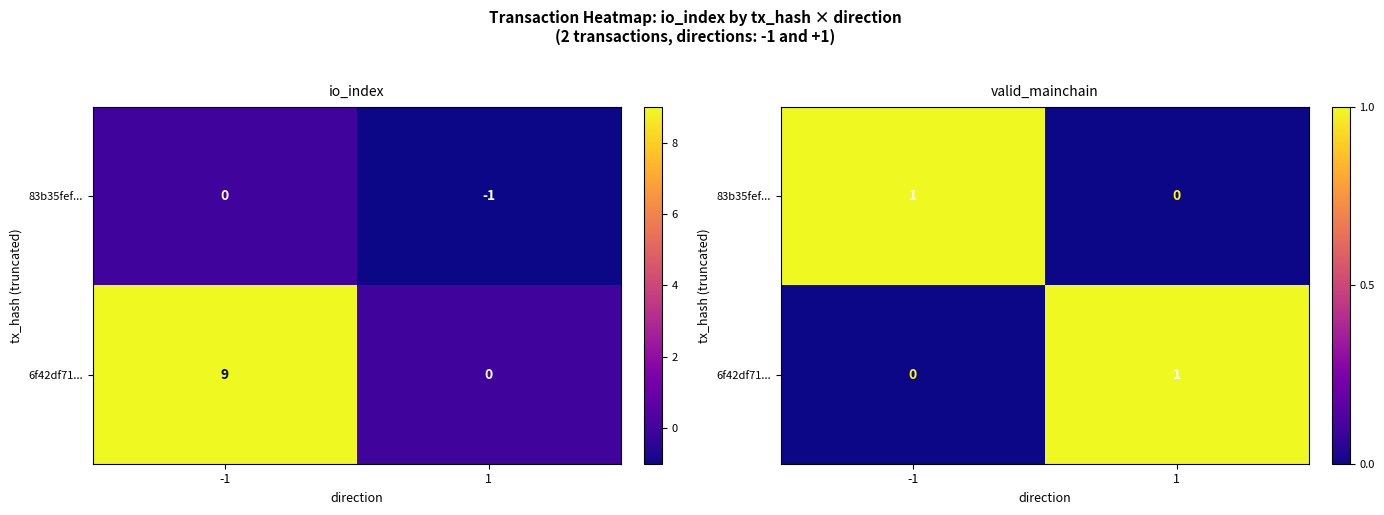

How many categories are shown in the chart?

2